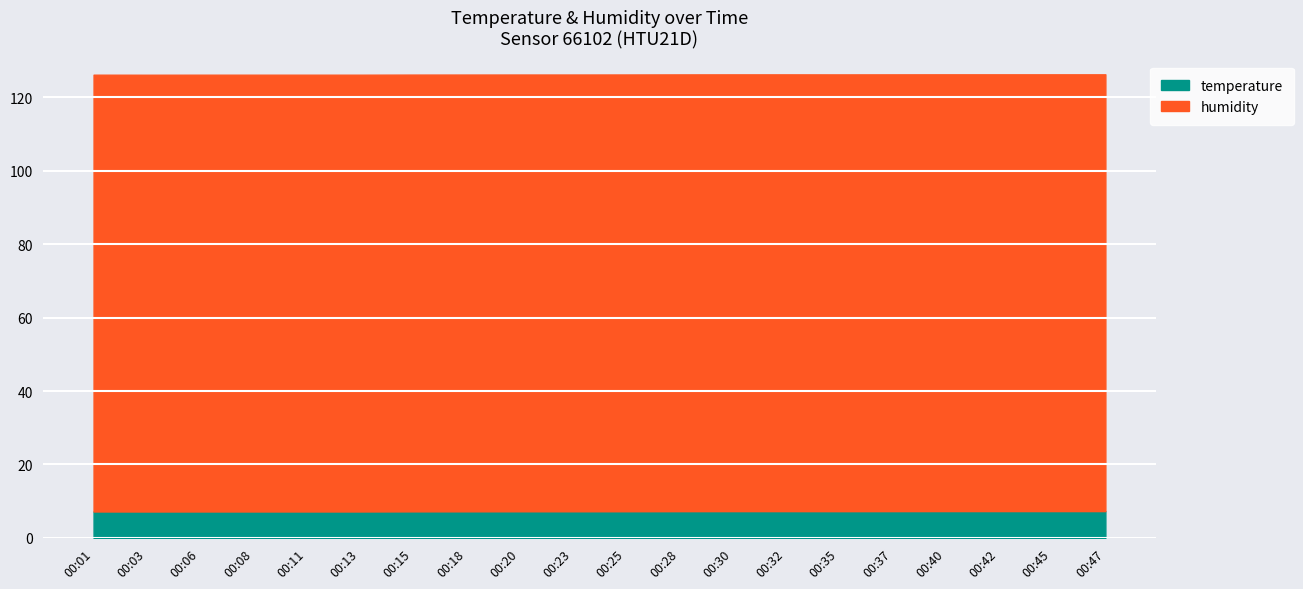

Which series has the widest spread of values?

temperature